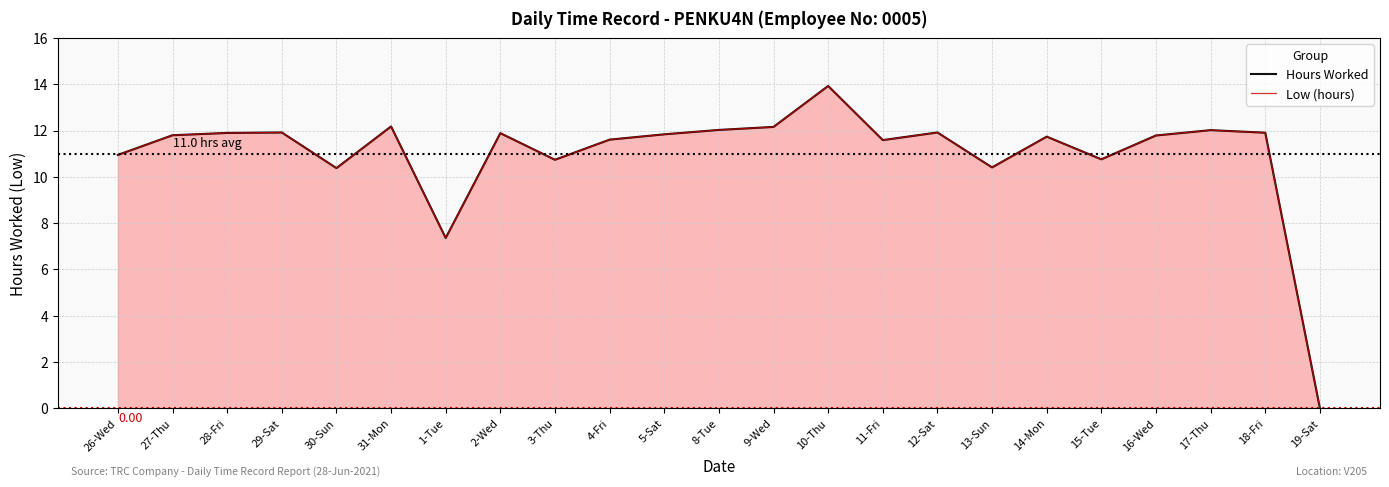

Where is Low (hours) nearest to the value 6?

1-Tue